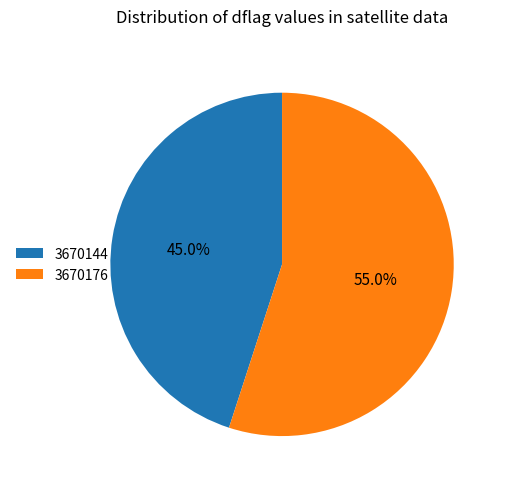

How many slices are in this pie chart?

2